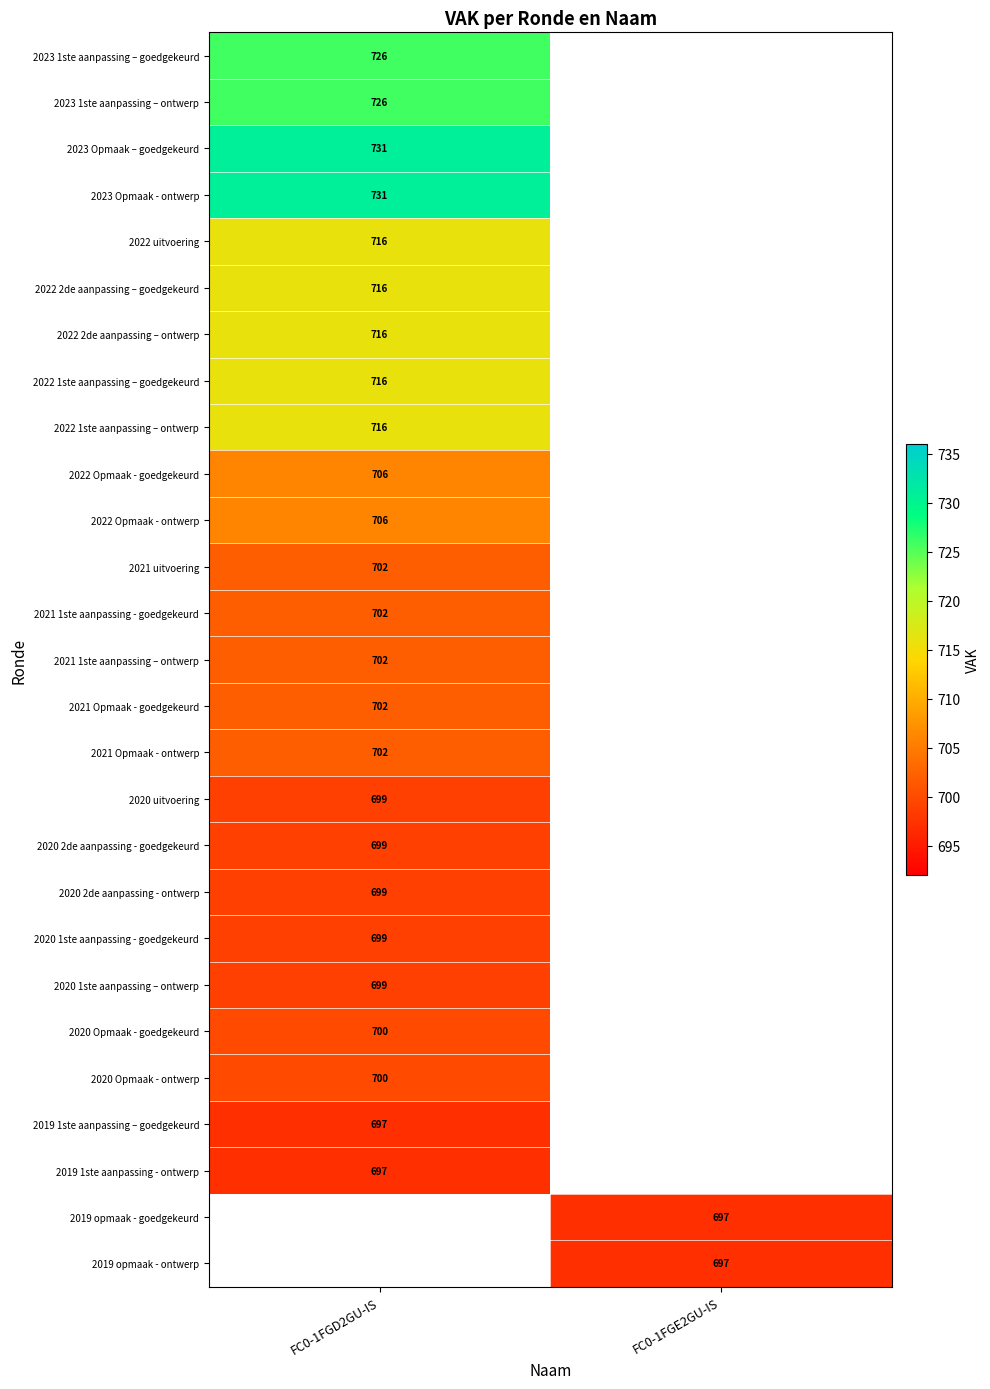

How many series are shown in this chart?

27